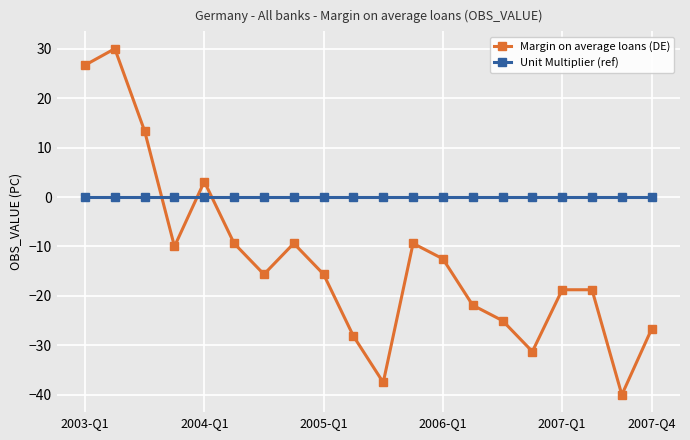

How many intersections are there between Unit Multiplier (ref) and Margin on average loans (DE)?

3